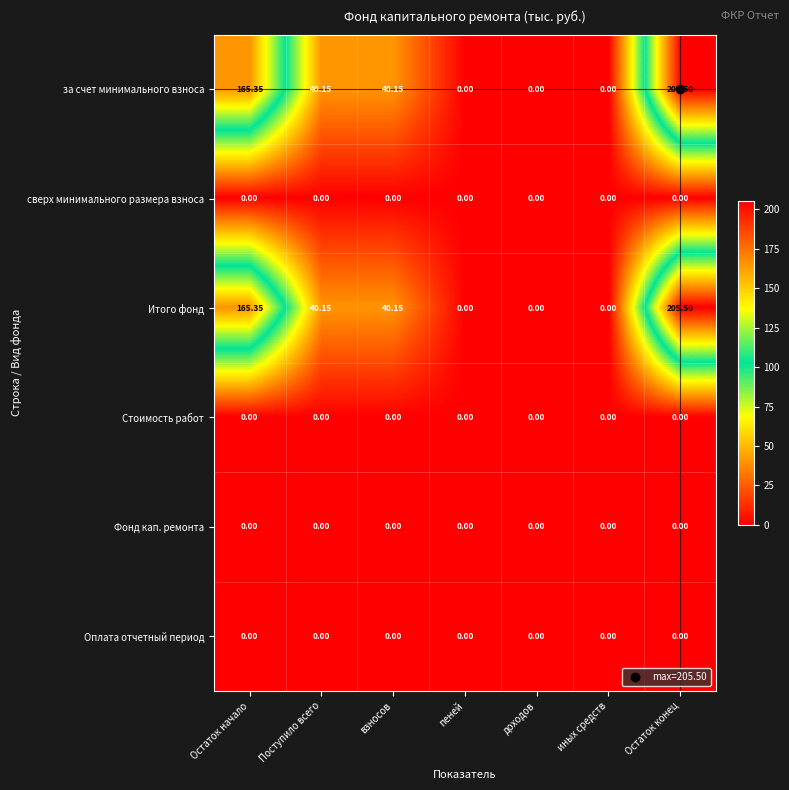

Is the value of Стоимость работ at взносов greater than the value of Итого фонд at взносов?

No